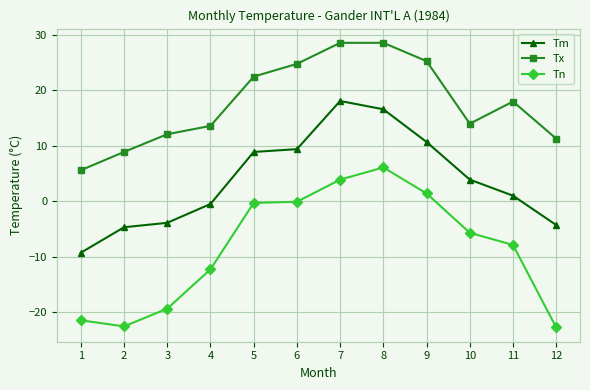

What are all the series names shown in the legend?

Tm, Tx, Tn